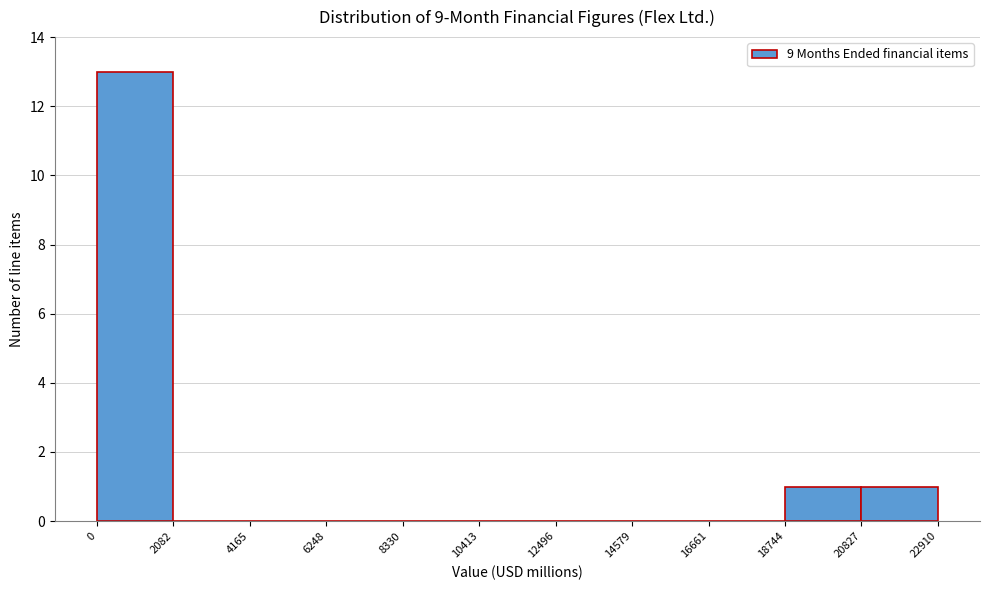

What is the height of the bar covering 18744 to 20827 on the x-axis? The values are not printed on the chart, so give them approximately, as read against the axis.

1